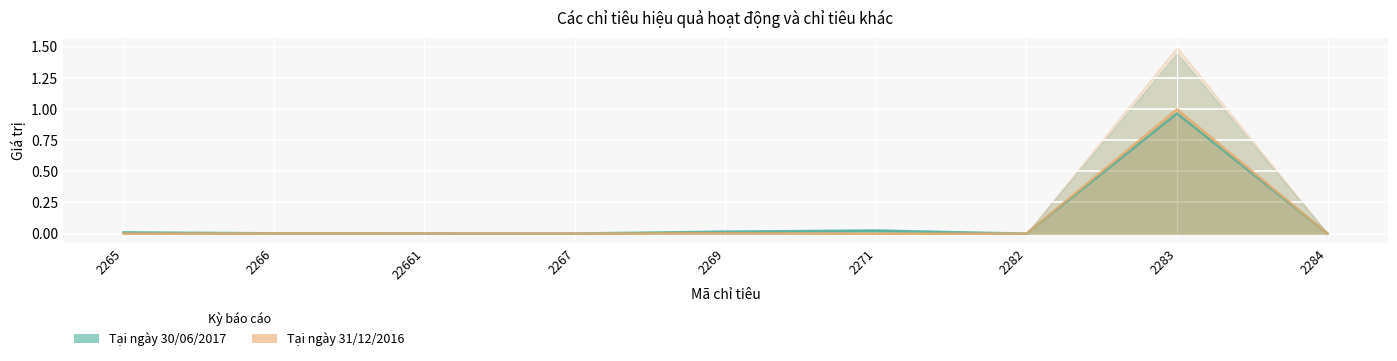

Which series has the largest range (max minus min)?

Tại ngày 31/12/2016